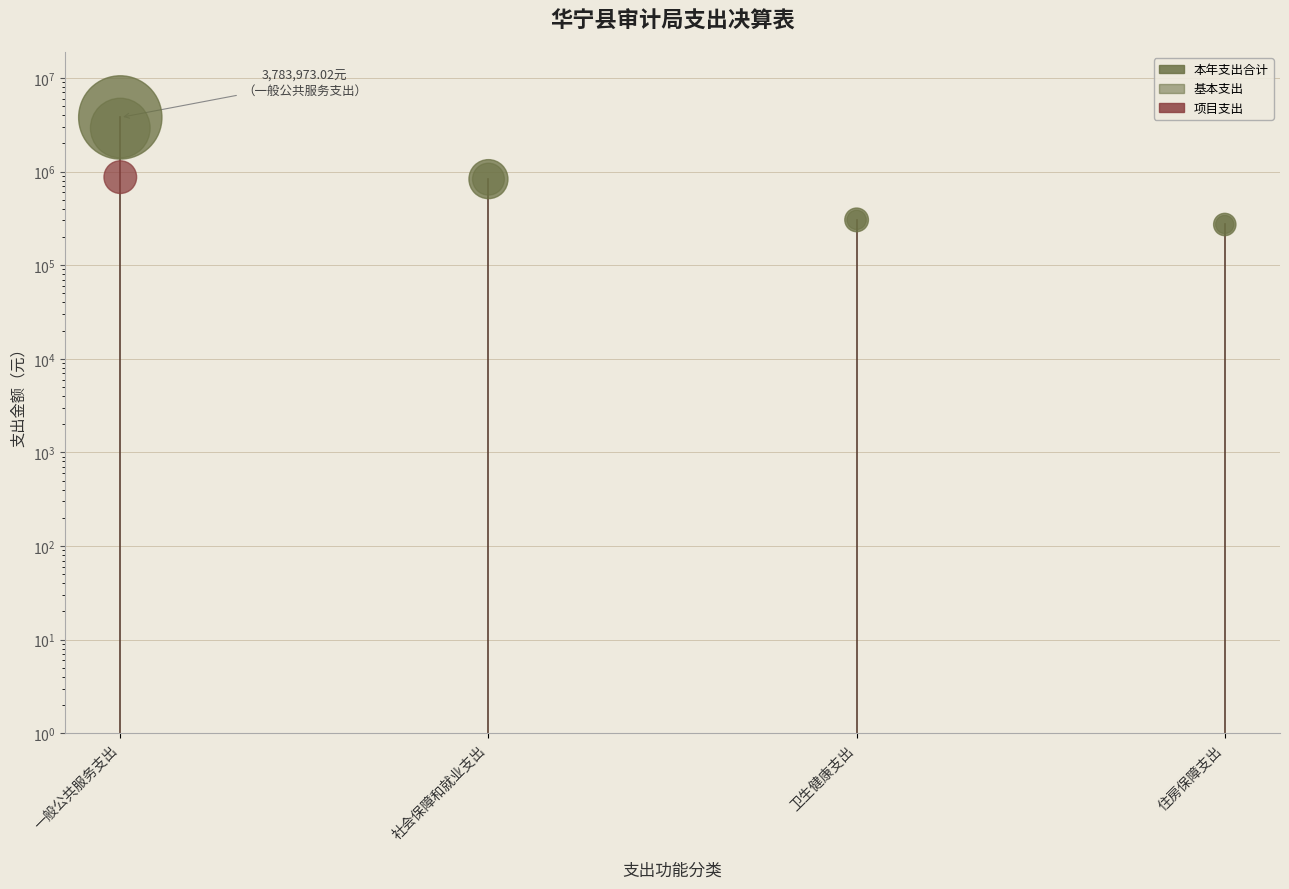

Which series contains the highest Y value?

本年支出合计